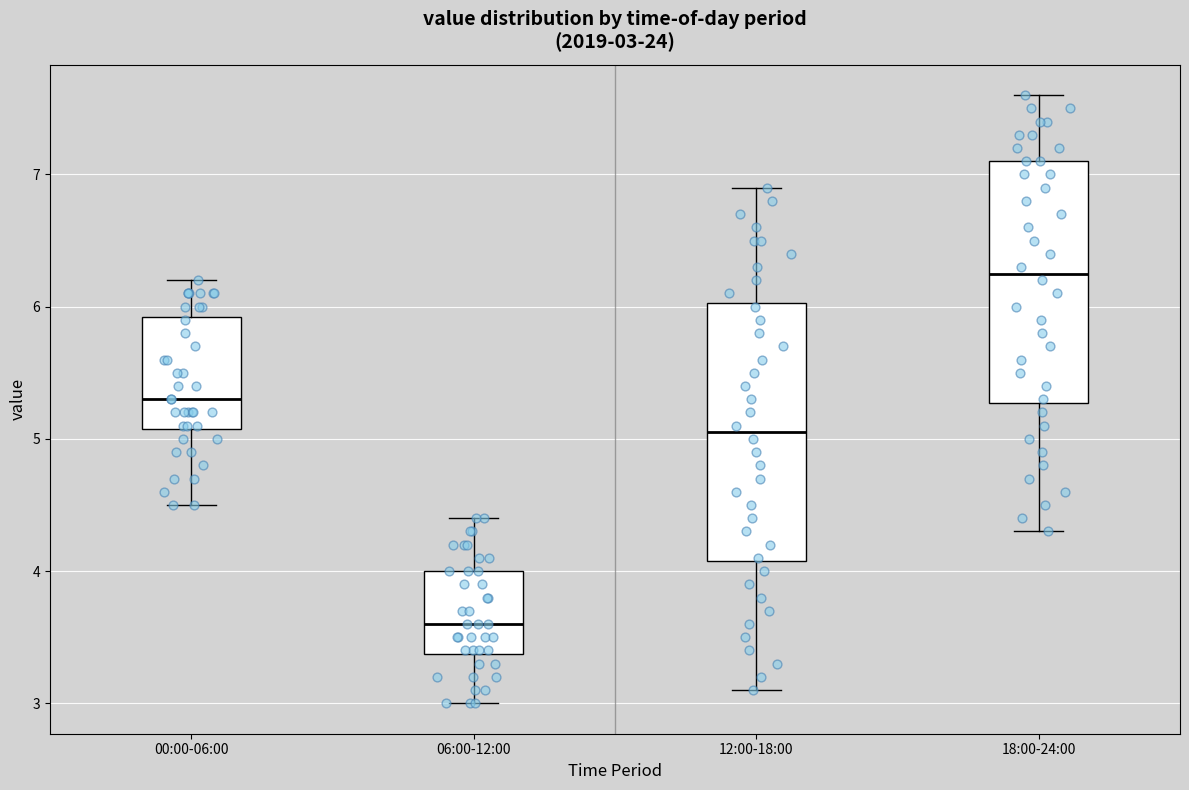

Which box's median line is the lowest?

06:00-12:00